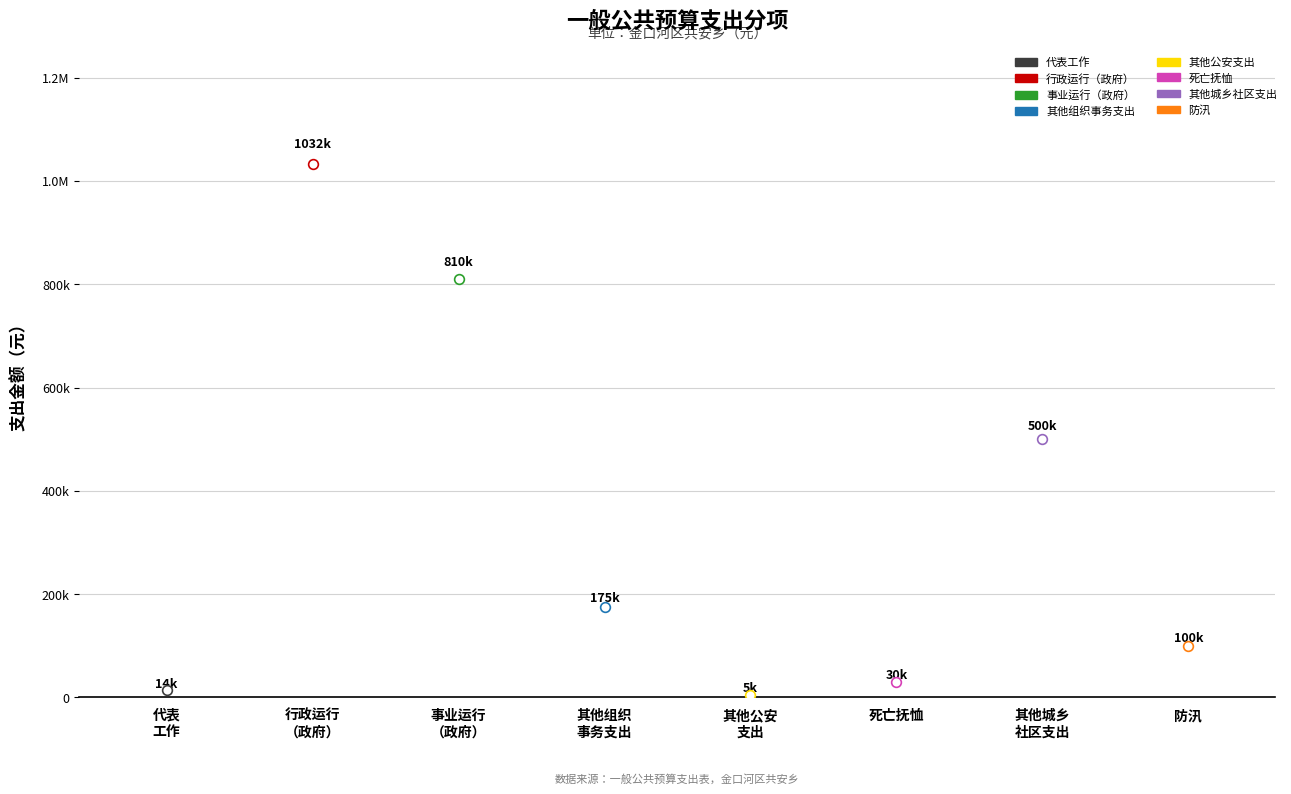

What is the difference between the 合计 values at 其他城乡社区支出 and 其他组织事务支出?

324989